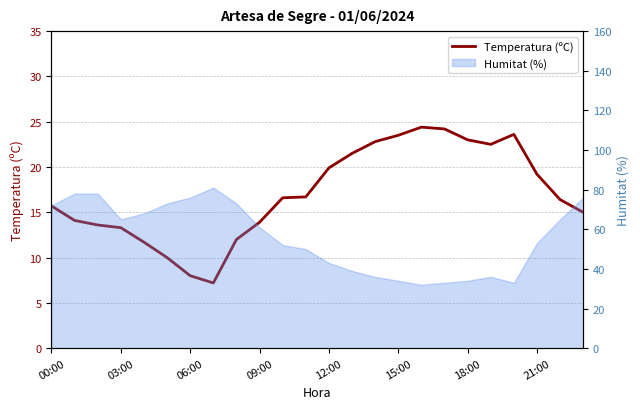

What position from the left is 09:00?

10